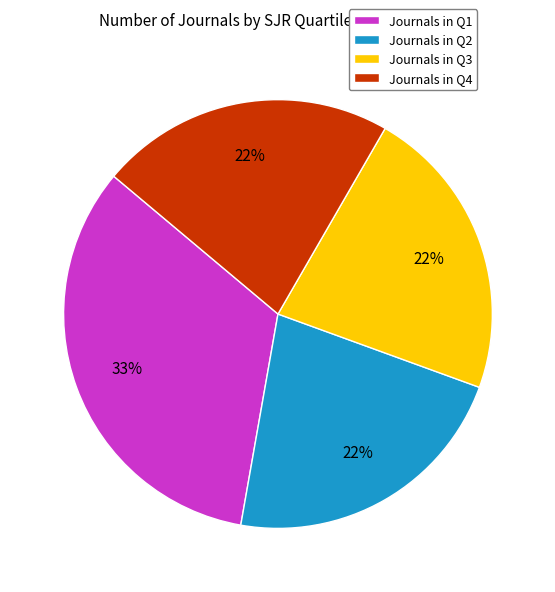

How many slices are in this pie chart?

4